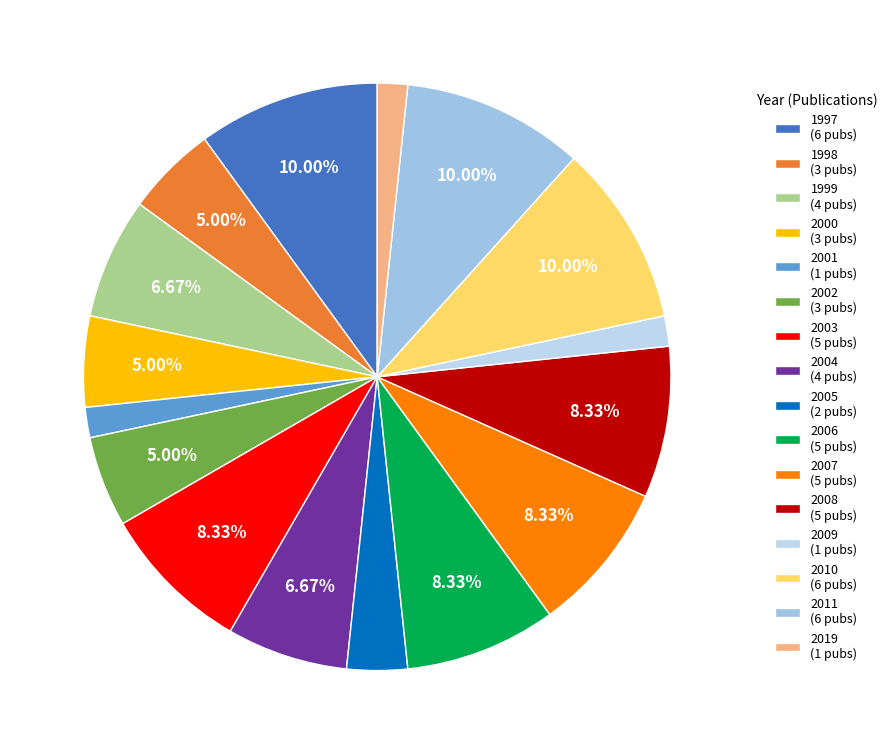

How many slices are in this pie chart?

16